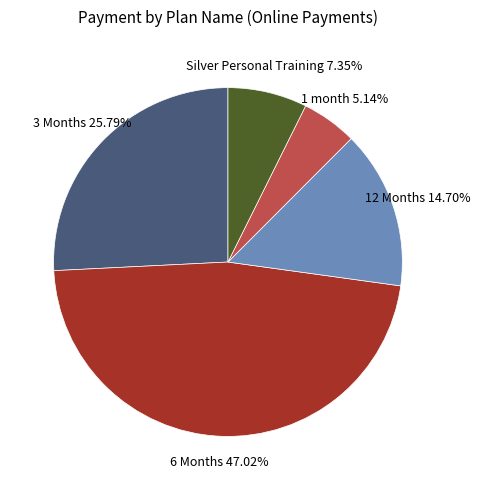

How many segments does this pie chart have?

5